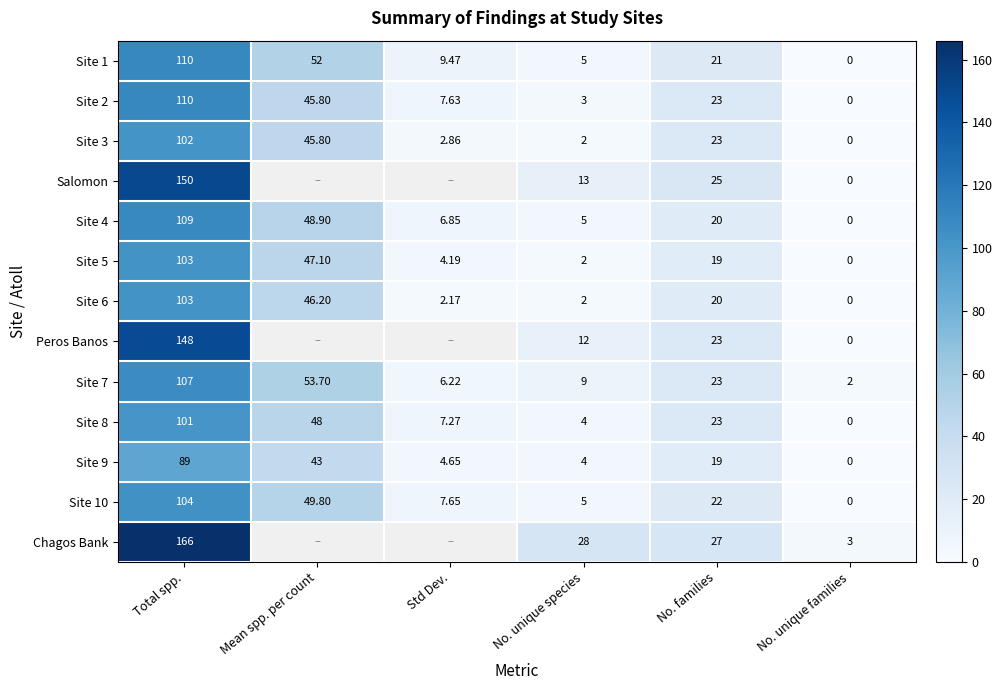

Is the value of Site 4 at No. families greater than the value of Salomon at No. families?

No